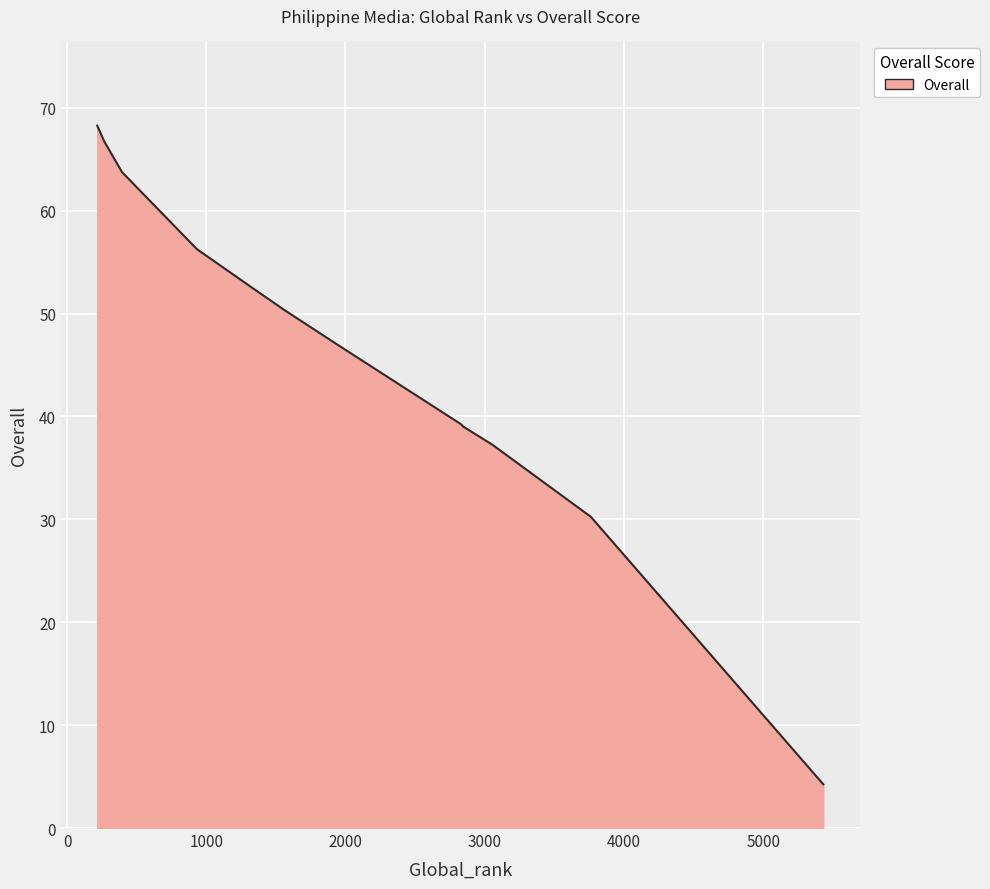

How many values exceed 50?

6